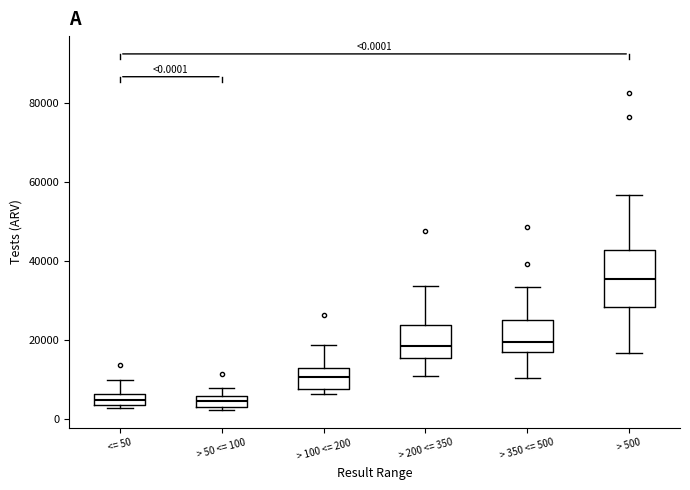

Comparing the boxes themselves (not the whiskers), which one is the tallest?

> 500